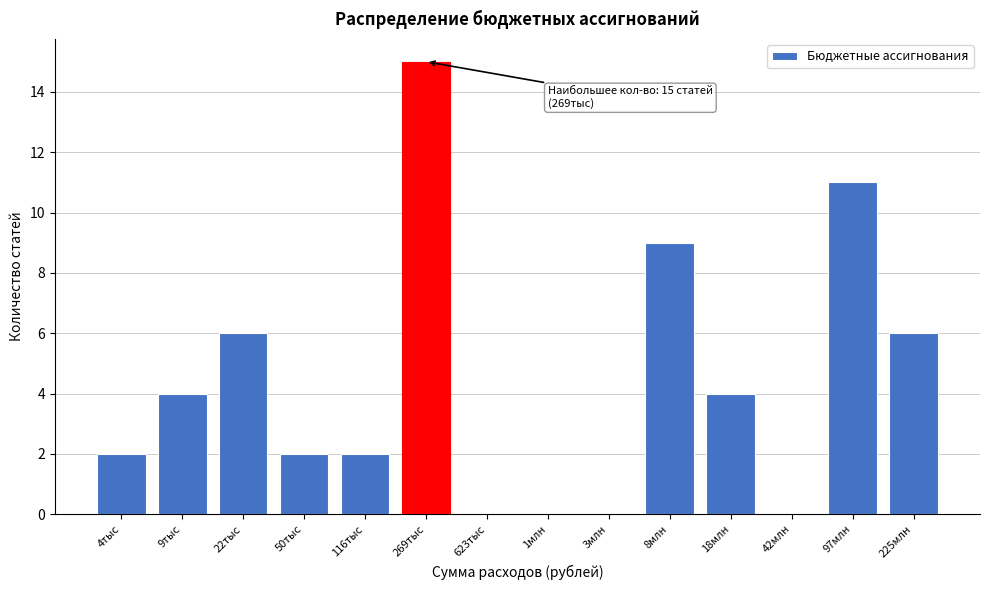

Reading right to left, list all the values displayed in this chart.

225млн=6	97млн=11	42млн=0	18млн=4	8млн=9	3млн=0	1млн=0	623тыс=0	269тыс=15	116тыс=2	50тыс=2	22тыс=6	9тыс=4	4тыс=2